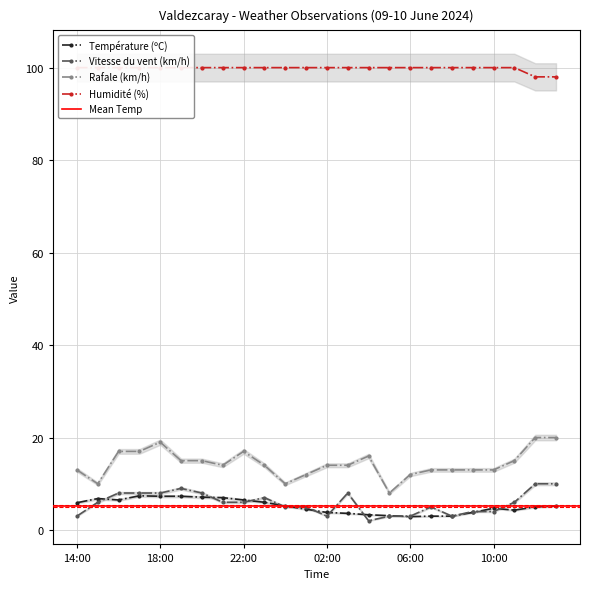

What is the difference between the maximum and second lowest values in the Température (ºC) series?

4.4